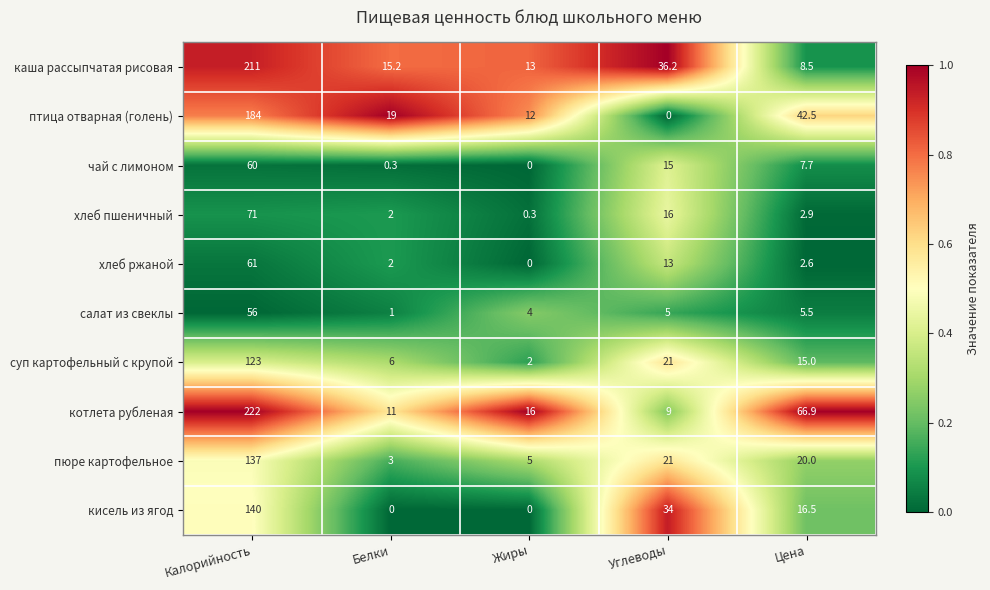

Which series has the widest spread of values?

котлета рубленая